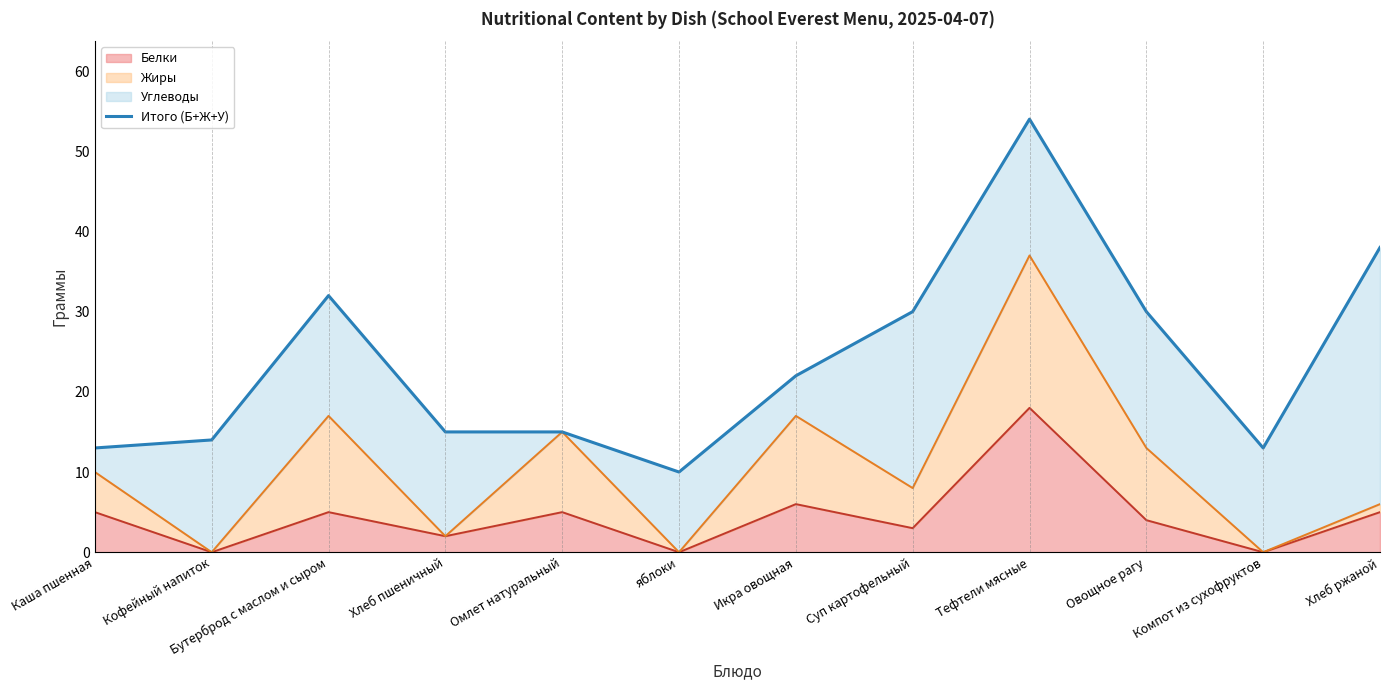

List the labels in order of value, smallest first.

яблоки, Каша пшенная, Компот из сухофруктов, Кофейный напиток, Хлеб пшеничный, Омлет натуральный, Икра овощная, Суп картофельный, Овощное рагу, Бутерброд с маслом и сыром, Хлеб ржаной, Тефтели мясные